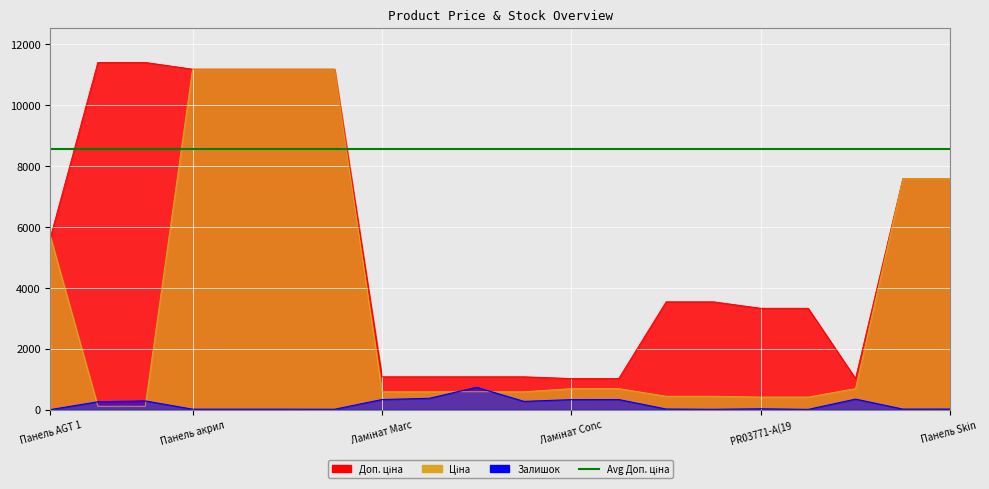

What position from the right is 12?

8